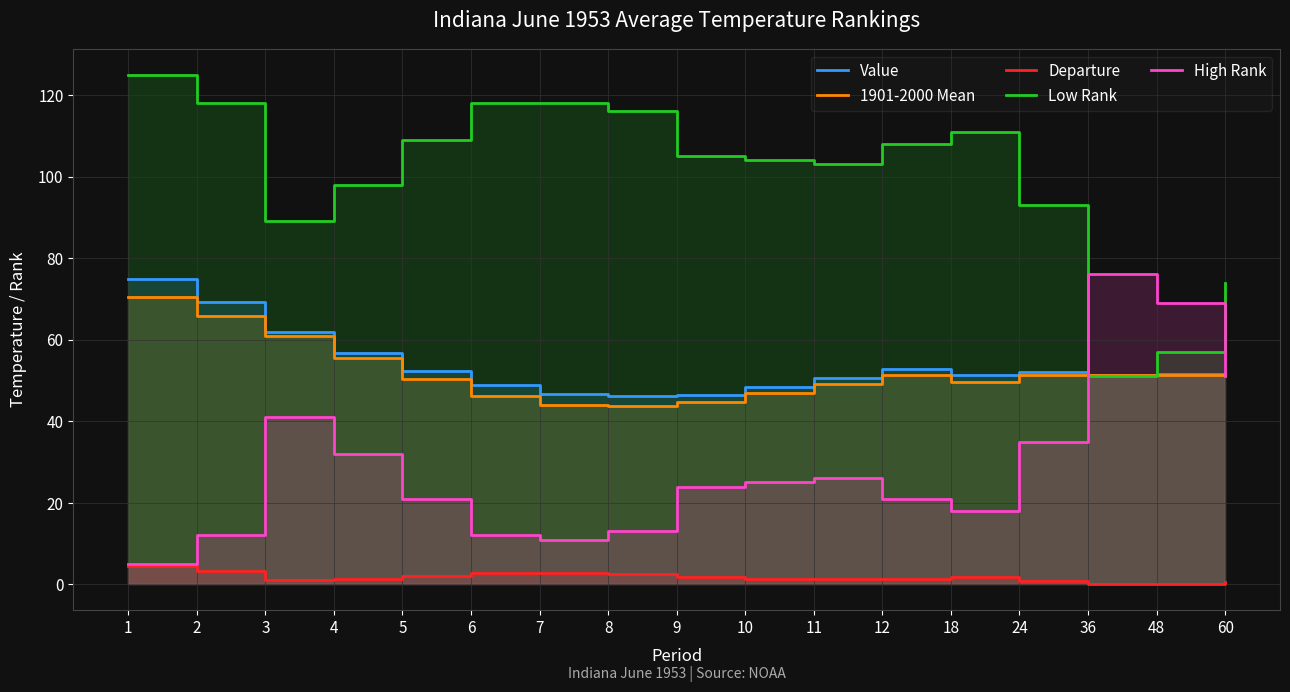

Reading left to right, transcribe all the data shown in this chart.

Value: 74.9	69.3	62.0	56.8	52.3	49.0	46.8	46.2	46.5	48.3	50.5	52.7	51.3	52.1	51.3	51.5	51.8
1901-2000 Mean: 70.5	65.9	60.8	55.5	50.3	46.3	44.0	43.7	44.8	46.9	49.2	51.3	49.6	51.3	51.3	51.3	51.3
Departure: 4.4	3.4	1.2	1.3	2.0	2.7	2.8	2.5	1.7	1.4	1.3	1.4	1.7	0.8	0.0	0.2	0.5
Low Rank: 125.0	118.0	89.0	98.0	109.0	118.0	118.0	116.0	105.0	104.0	103.0	108.0	111.0	93.0	51.0	57.0	74.0
High Rank: 5.0	12.0	41.0	32.0	21.0	12.0	11.0	13.0	24.0	25.0	26.0	21.0	18.0	35.0	76.0	69.0	51.0